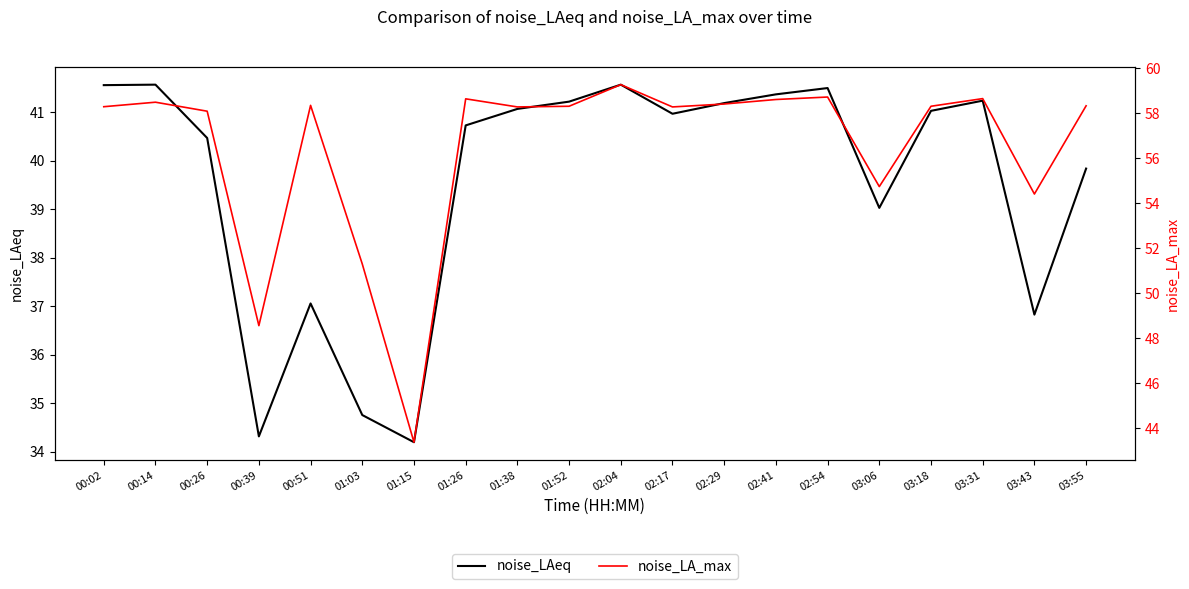

Reading left to right, extract all data points from this chart.

noise_LAeq: 41.6	41.6	40.5	34.3	37.1	34.8	34.2	40.7	41.1	41.2	41.6	41.0	41.2	41.4	41.5	39.0	41.0	41.2	36.8	39.8
noise_LA_max: 58.3	58.5	58.1	48.6	58.4	51.3	43.4	58.6	58.3	58.3	59.3	58.3	58.4	58.6	58.7	54.7	58.3	58.6	54.4	58.3